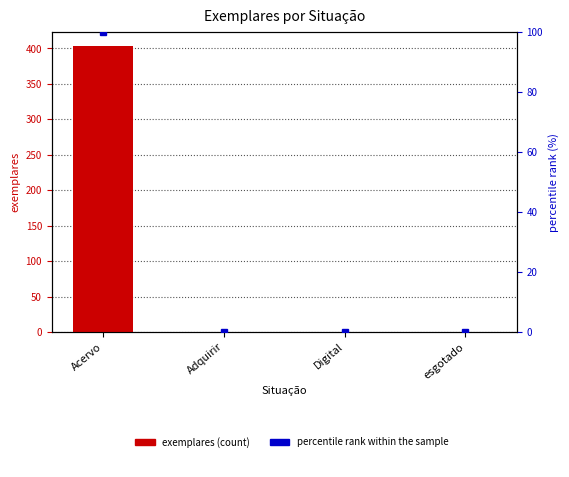

What is the difference between the exemplares values at Adquirir and Acervo?

403